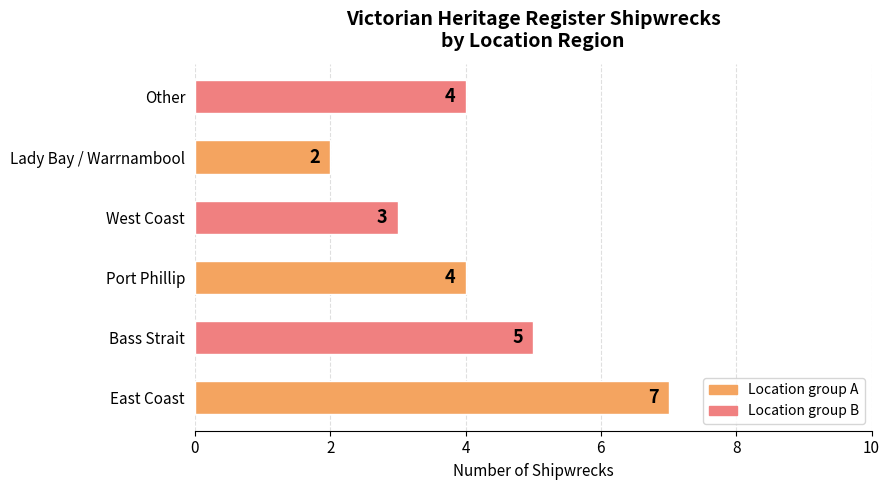

Count the number of categories in the chart.

6